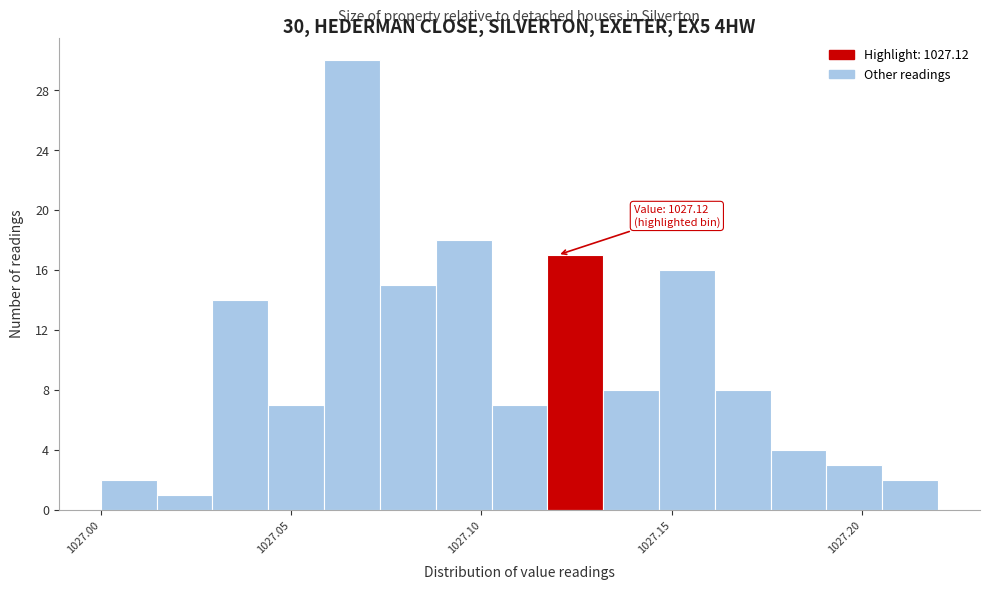

Read against the x-axis, roughly where is the centre of the tallest bar?

1027.065